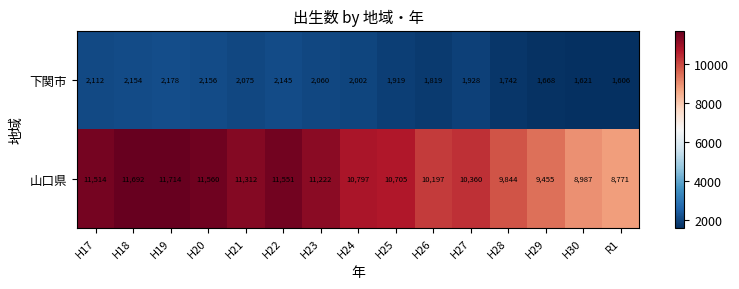

Which series has the widest spread of values?

山口県